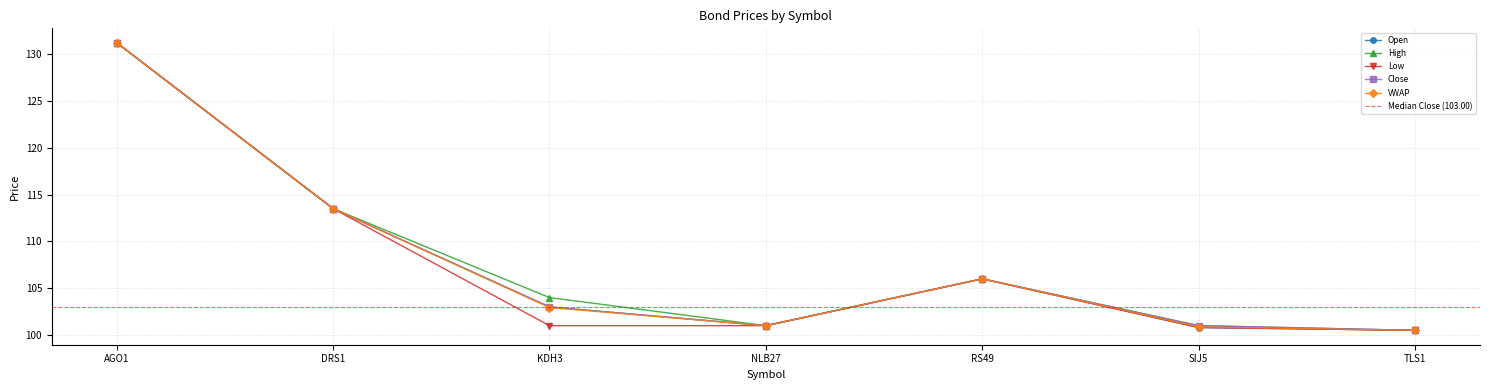

True or false: VWAP and Low intersect in this chart.

False